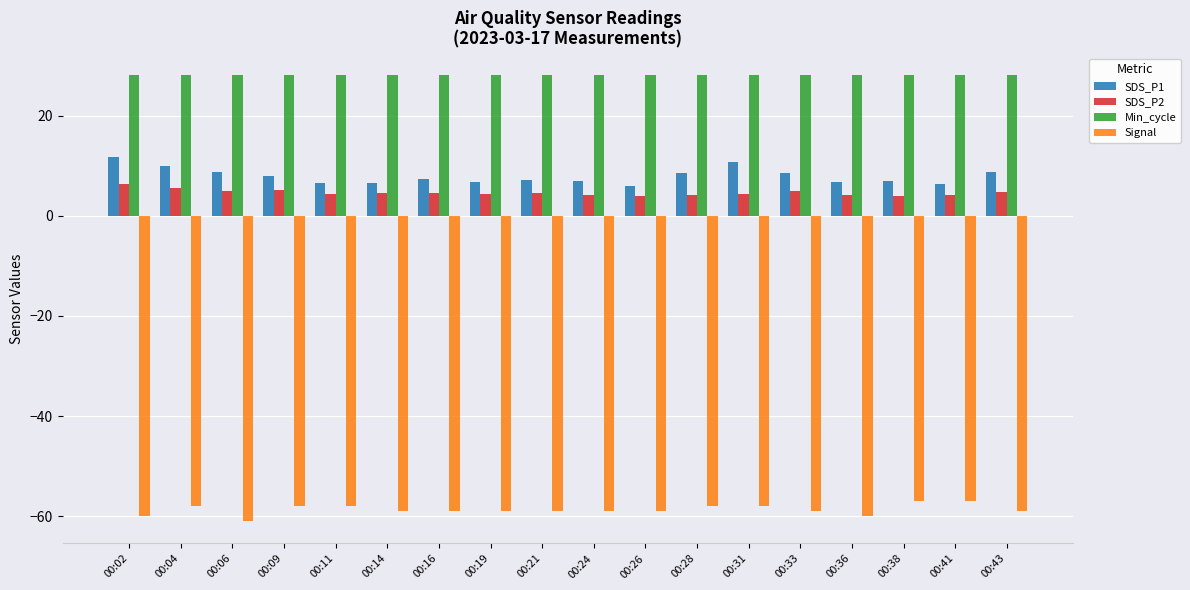

What is the approximate value of SDS_P2 at 00:41?

4.1